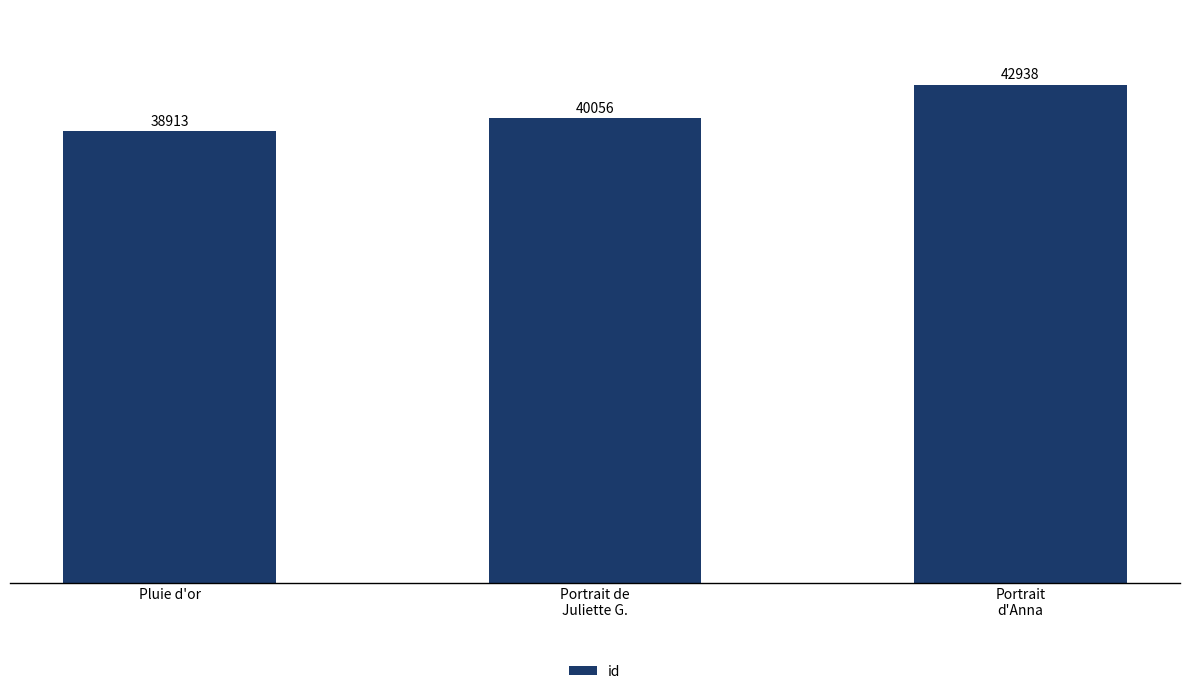

What is the maximum value shown in the chart?

42938